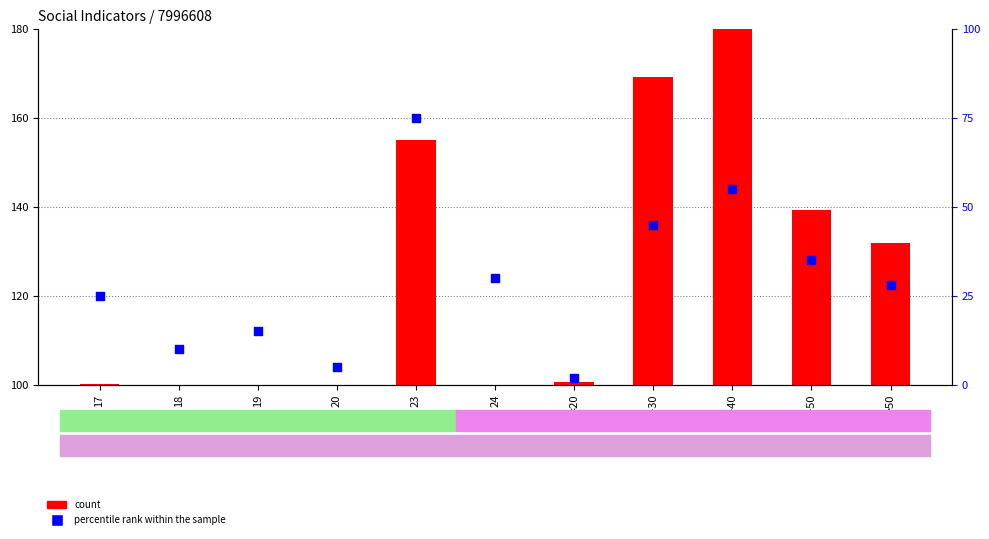

At which category is the sum across all series the highest?

30-40